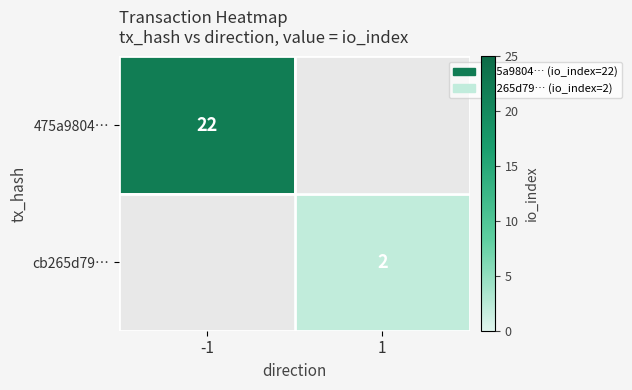

True or false: 475a9804… has a value of 35 at -1.

False